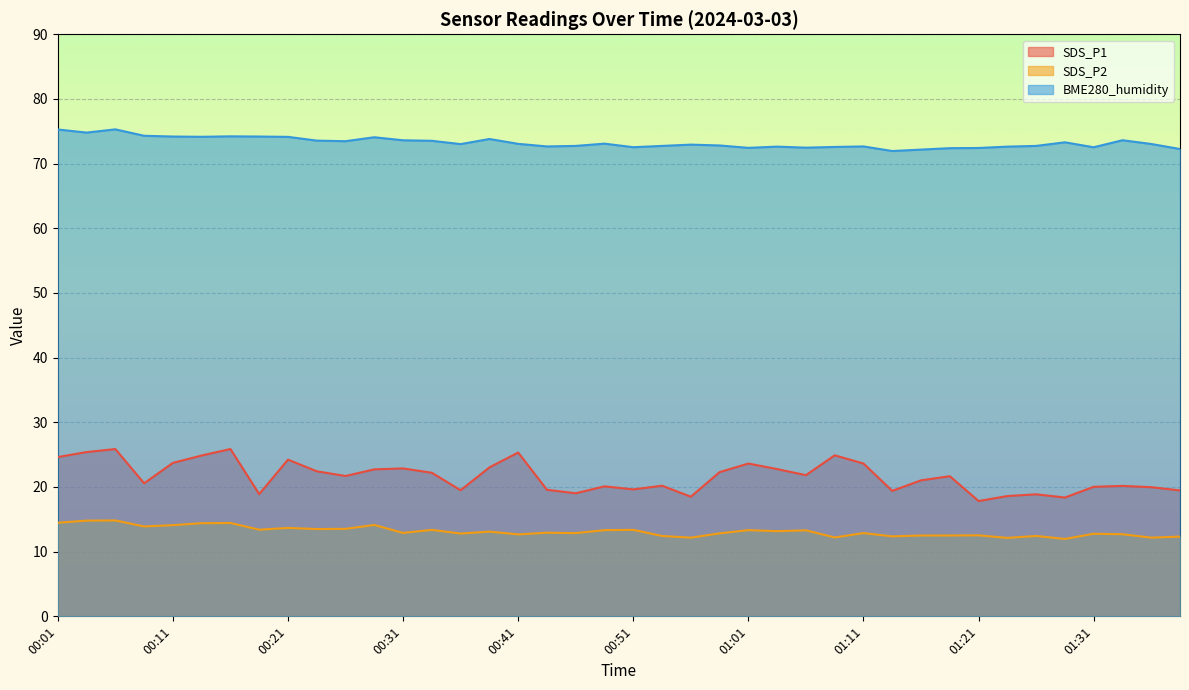

The SDS_P2 series shows 12.7 at 01:33. True or false?

True